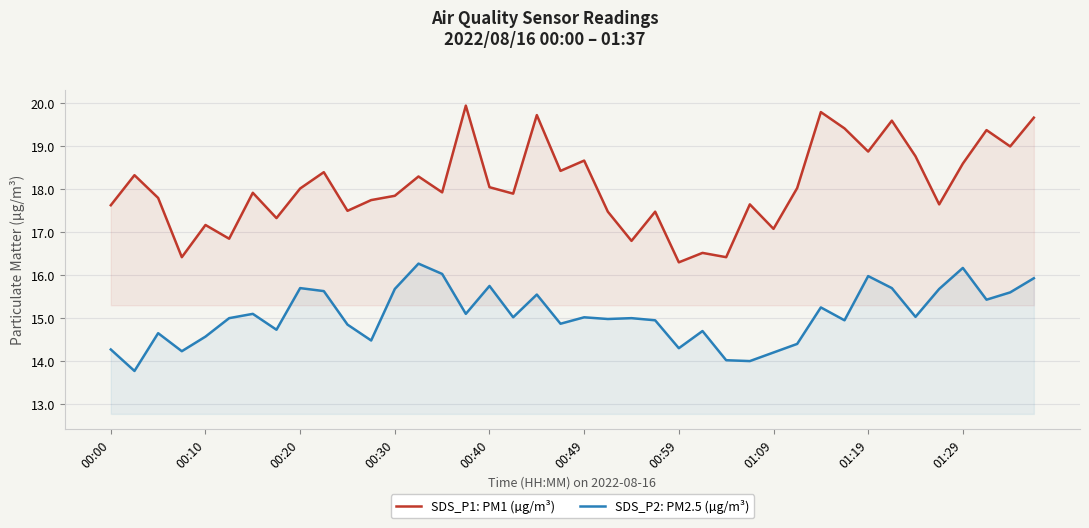

What is the difference between the maximum and minimum values in the SDS_P2: PM2.5 (µg/m³) series?

2.5